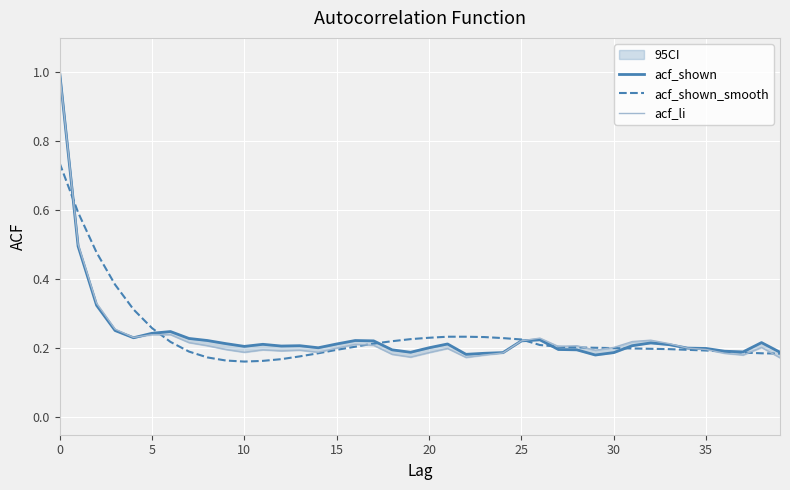

Is it true that acf_shown_smooth equals 0.2 at 35?

True